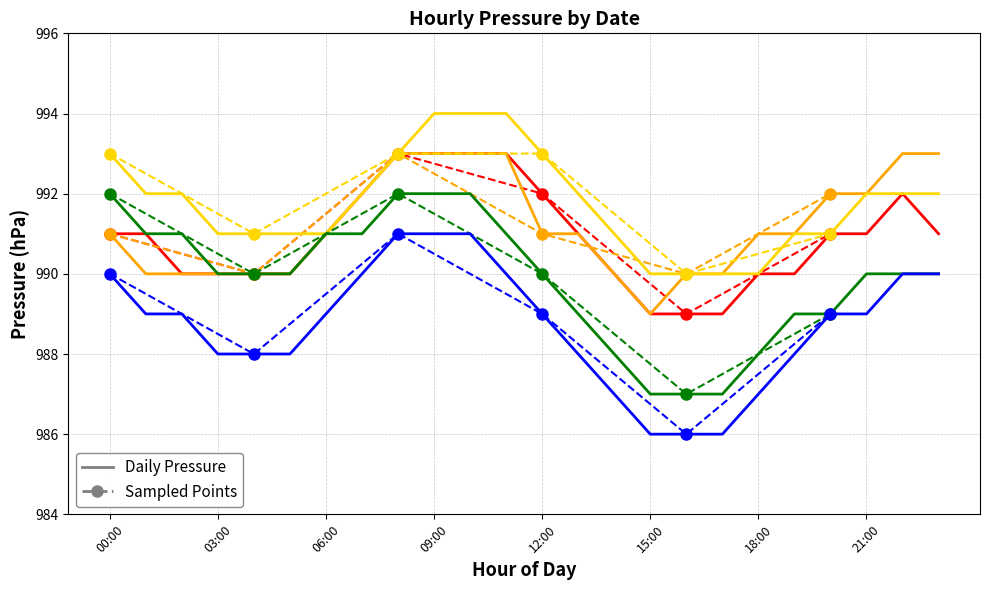

What is the smallest value displayed?

986